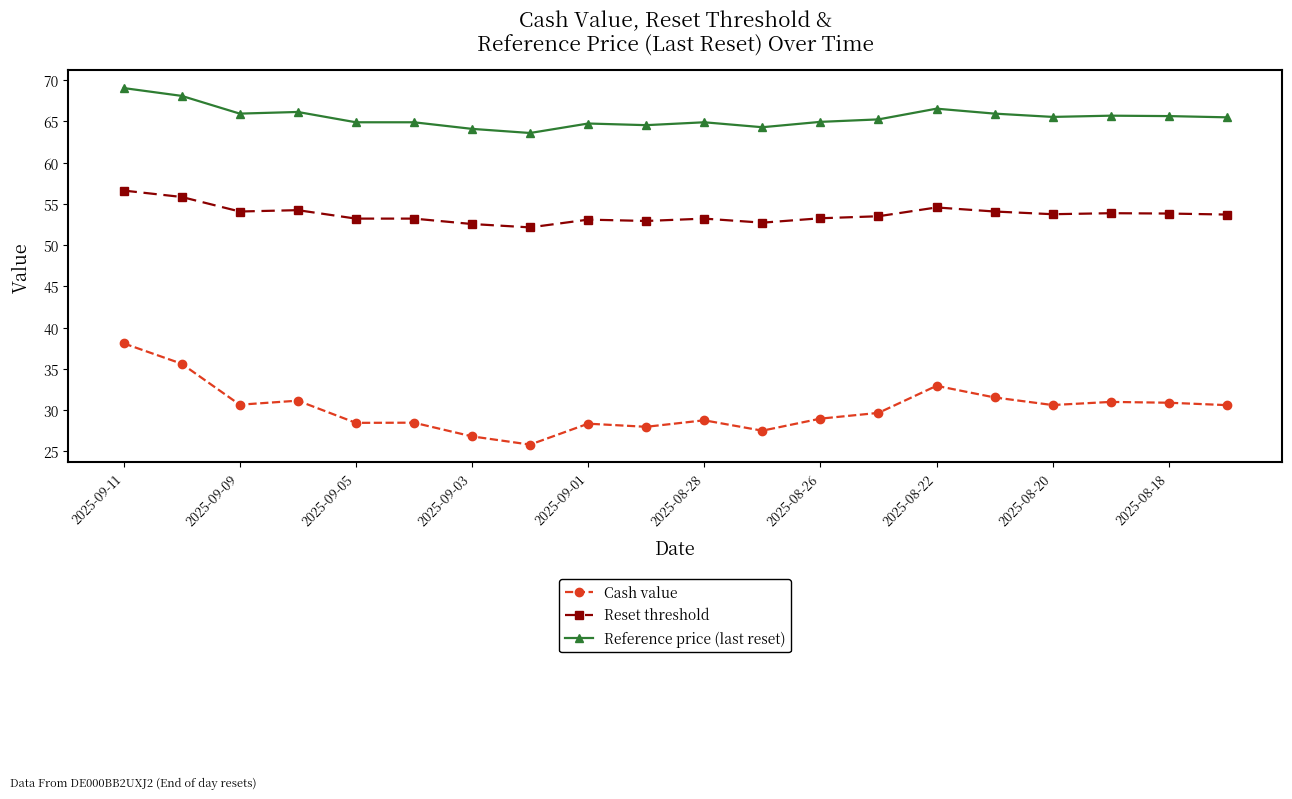

At how many categories does at least one series exceed 36?

20